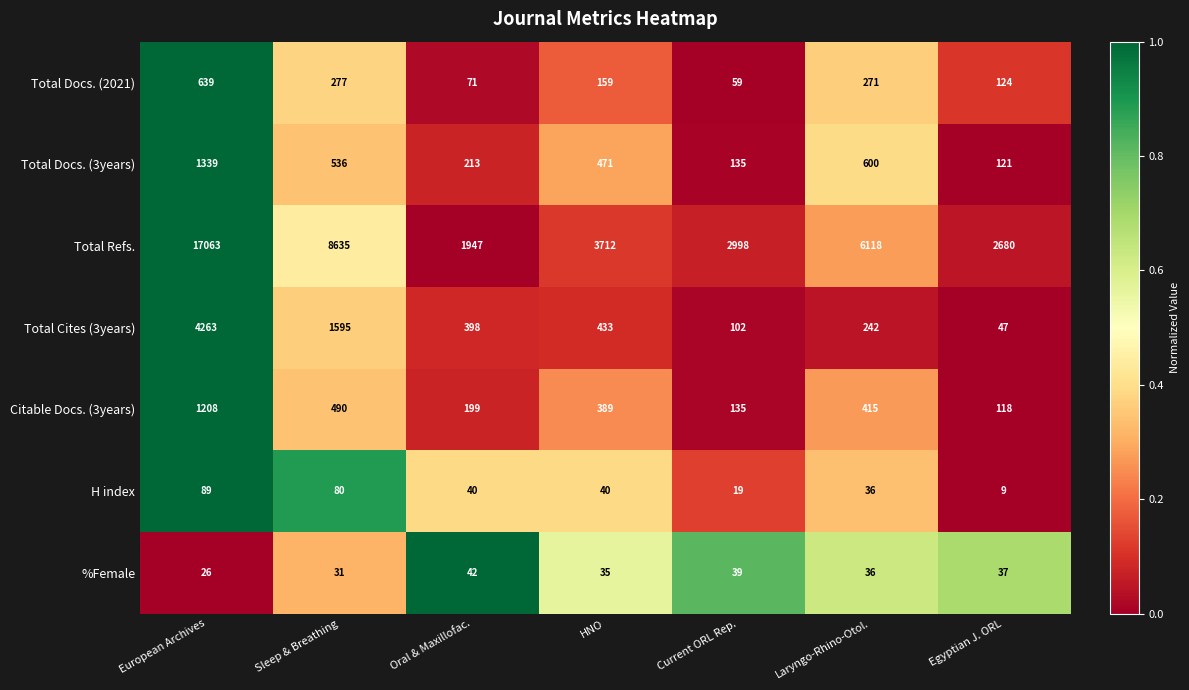

What is the difference between the highest and lowest values at European Archives?

17037